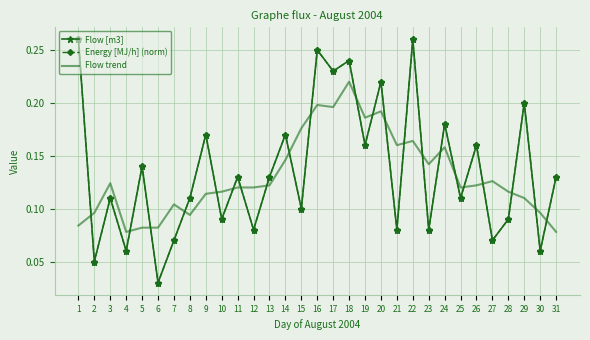

The value of Flow [m3] at 18 is 0.4. True or false?

False